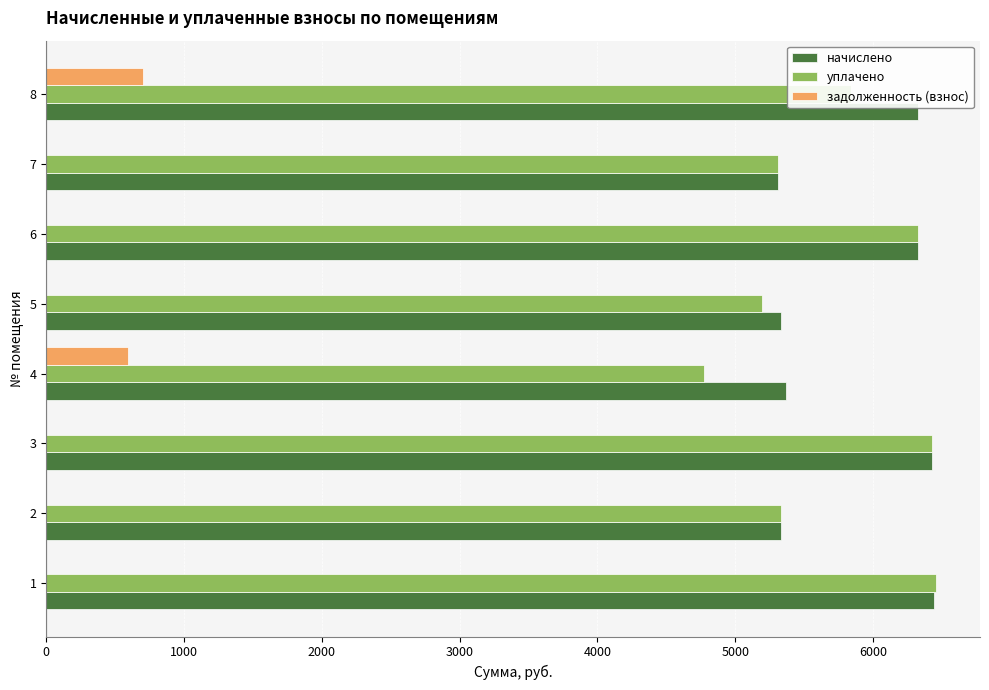

How many data points in начислено are above 6324?

4